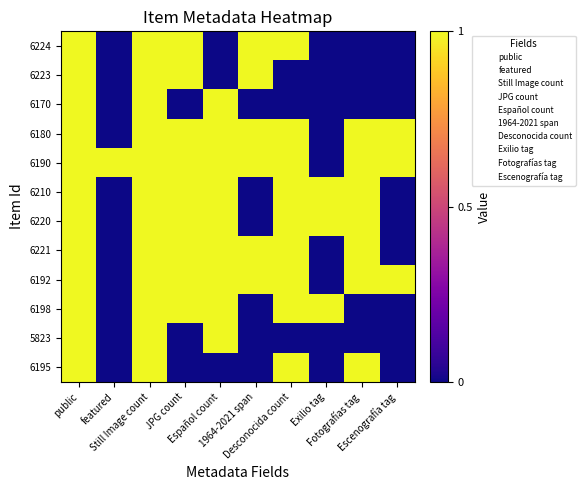

Rank the series by their maximum value, from highest to lowest.

6224, 6223, 6170, 6180, 6190, 6210, 6220, 6221, 6192, 6198, 5823, 6195